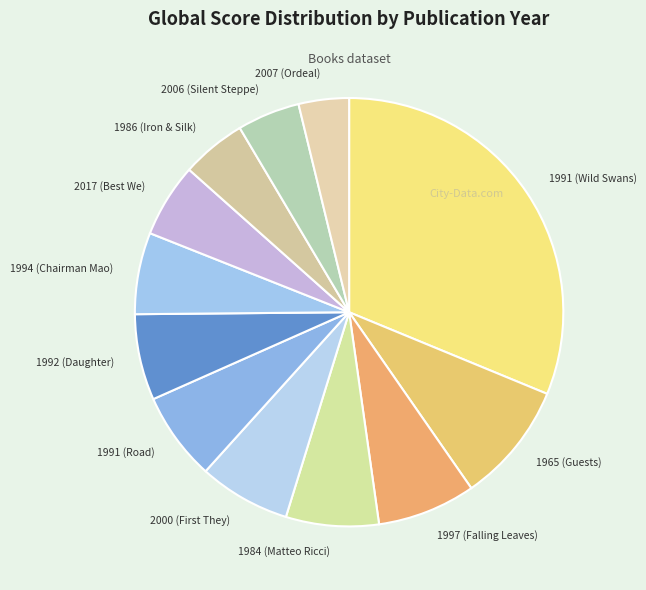

Which category has the biggest portion of the pie?

1991 (Wild Swans)